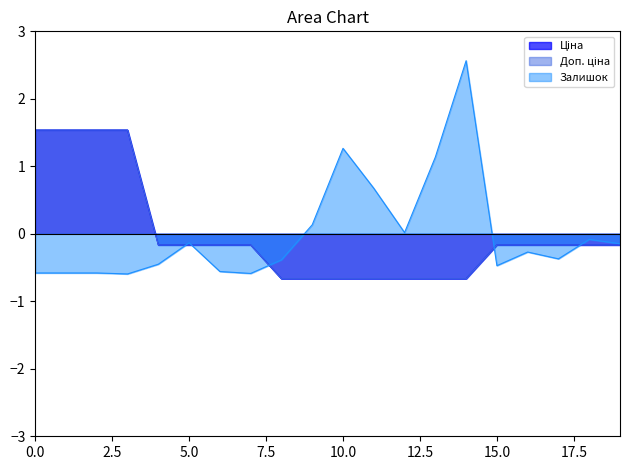

True or false: Залишок has a value of -0.3 at 280941824.

False